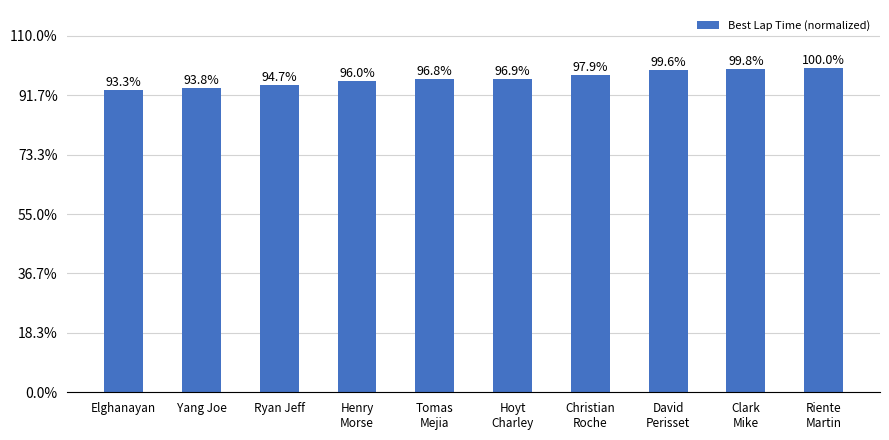

True or false: the data shows 0.3 at Clark
Mike.

False